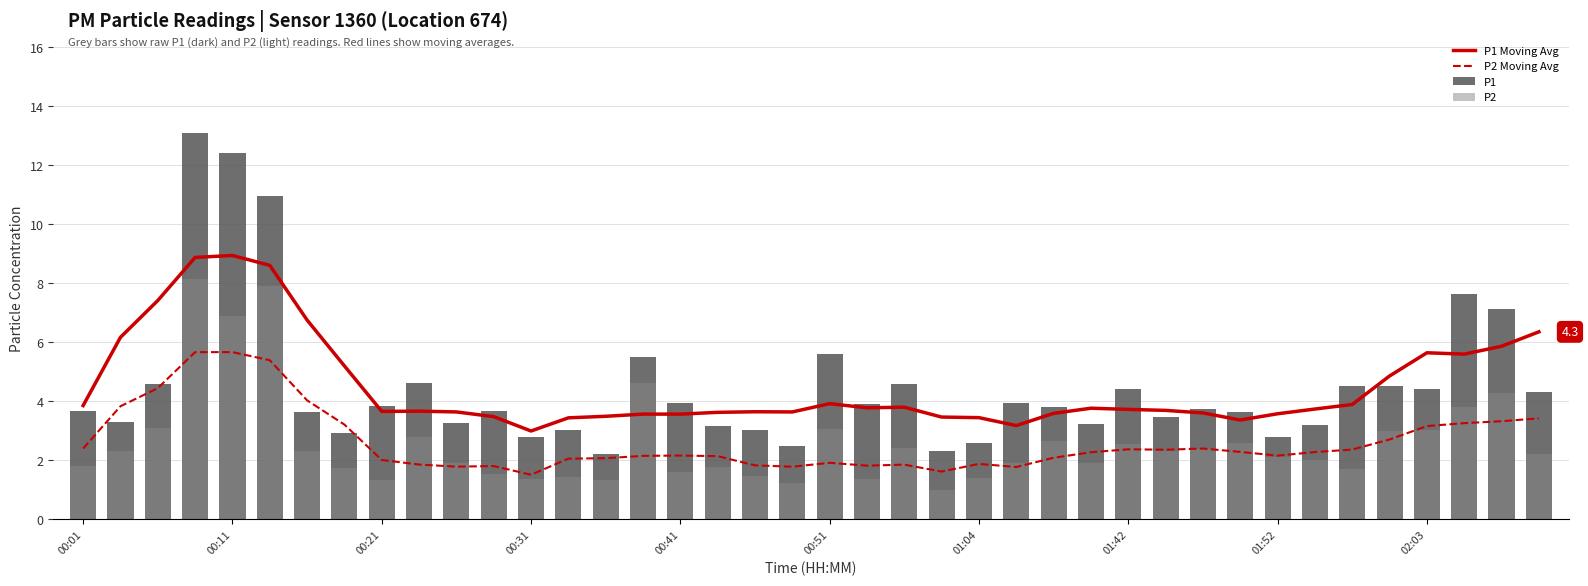

Between 00:31 and 39, which is larger?

00:31